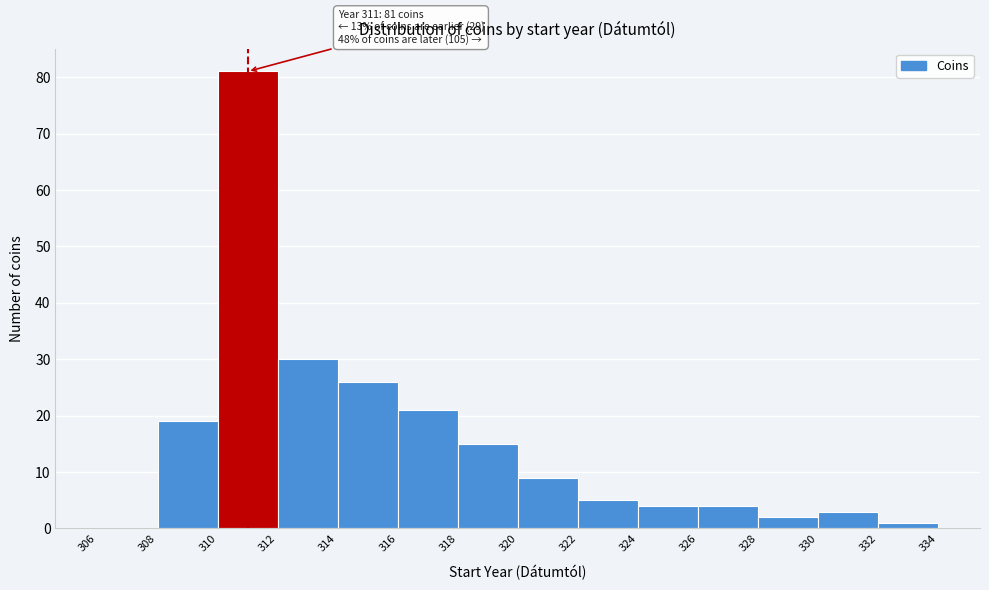

Over which range of the x-axis is the bar tallest?

310 to 312